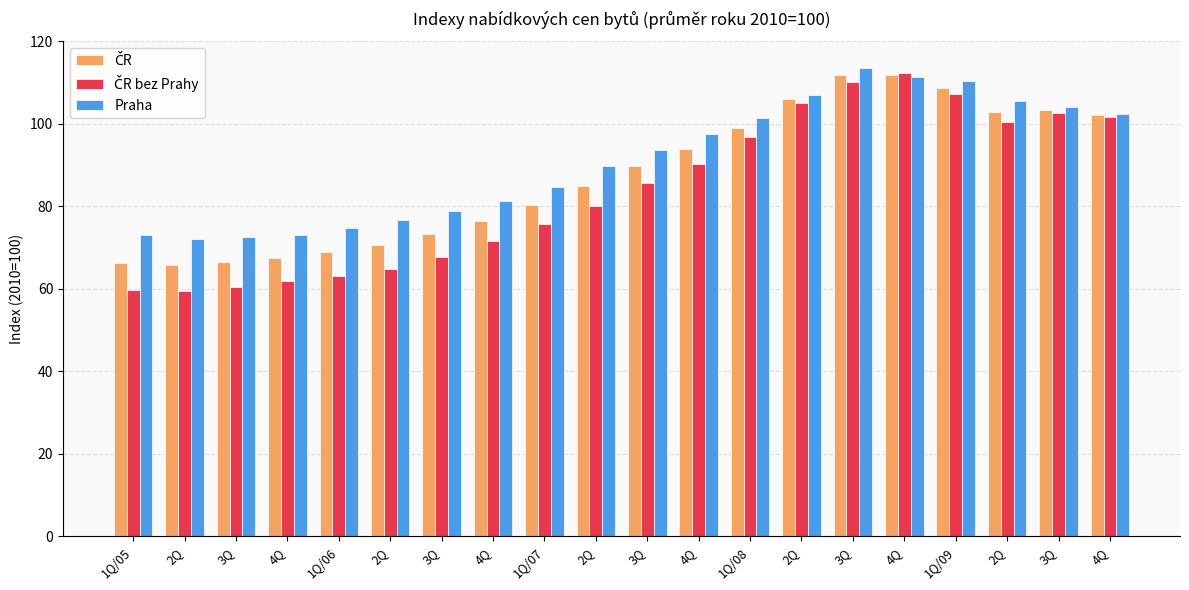

Between 4Q and 4Q, which series saw the biggest shift?

ČR bez Prahy